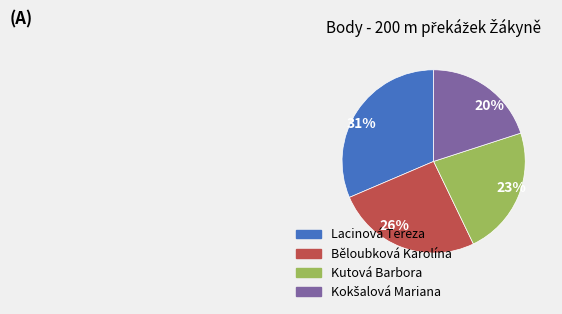

Is there any slice that represents more than half of the pie?

No